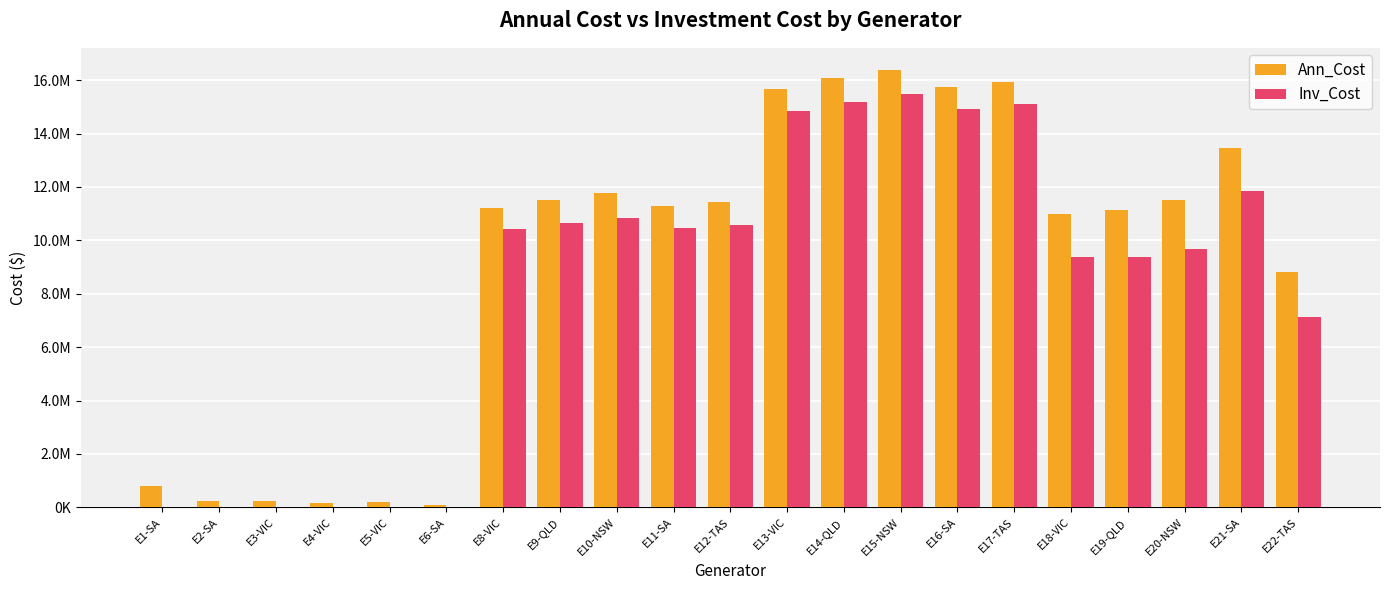

At which label does Ann_Cost first exceed 11280481?

E9-QLD